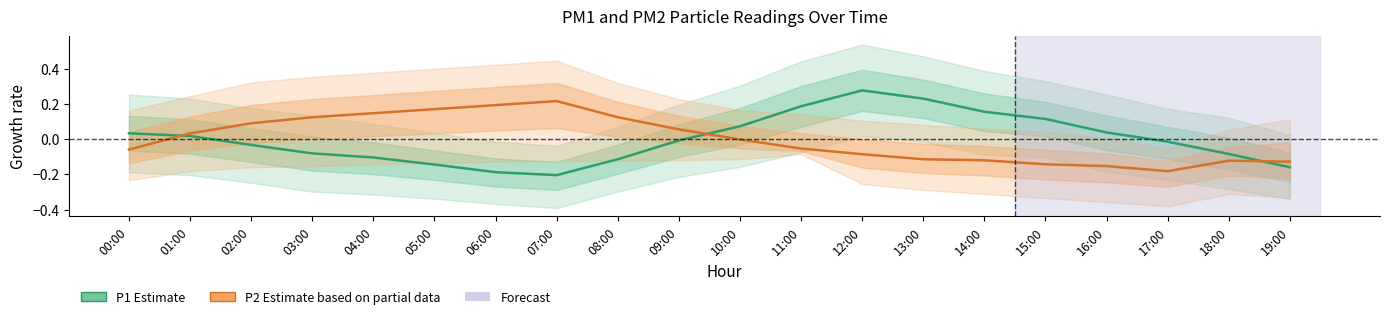

How many negative values does the P1 (Estimate) series have?

11